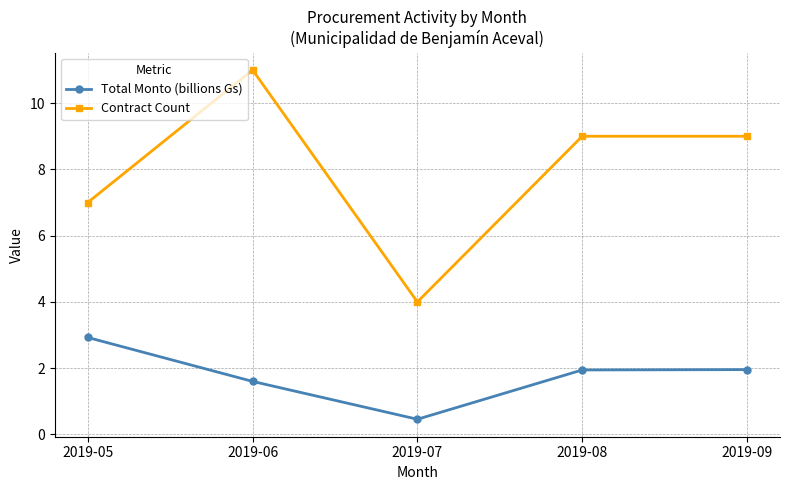

Rank the series at 2019-08 from highest to lowest value.

Contract Count, Total Monto (billions Gs)